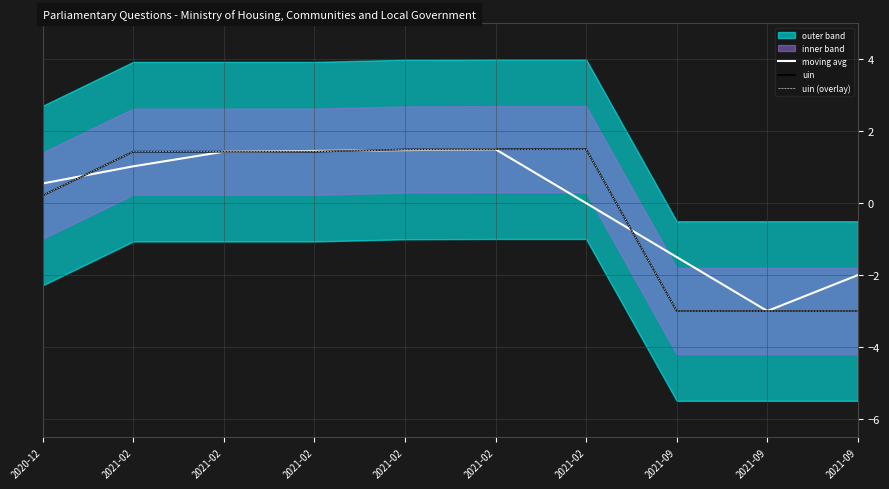

Which series has the widest spread of values?

uin